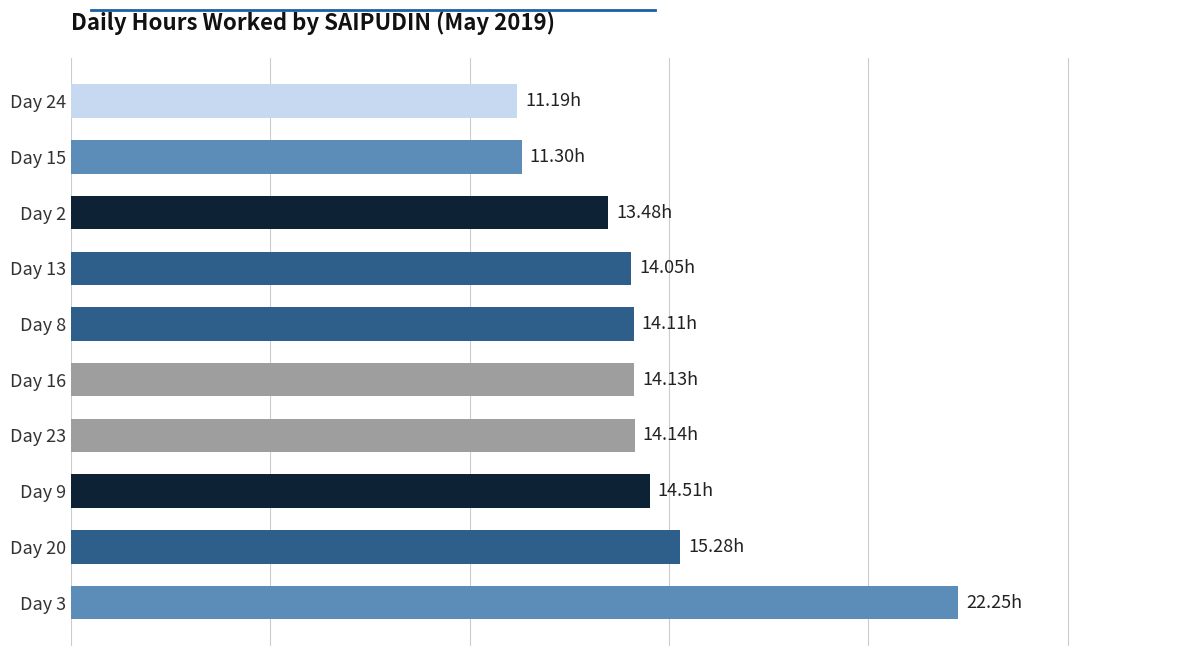

What is the minimum value shown in the chart?

11.2